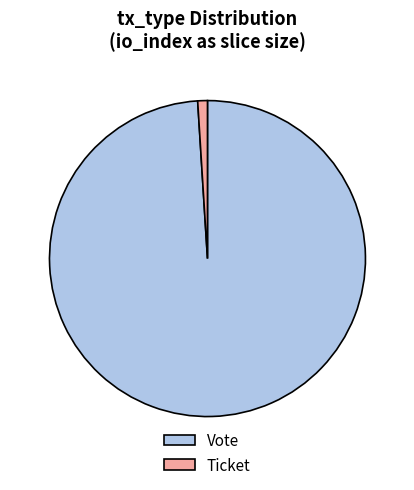

What is the largest slice in the pie chart?

Vote